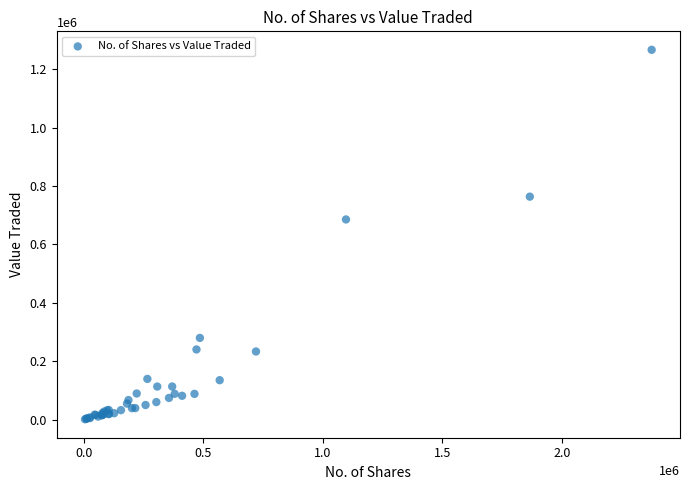

What Y value in the scatter plot is closest to 633816?

685473